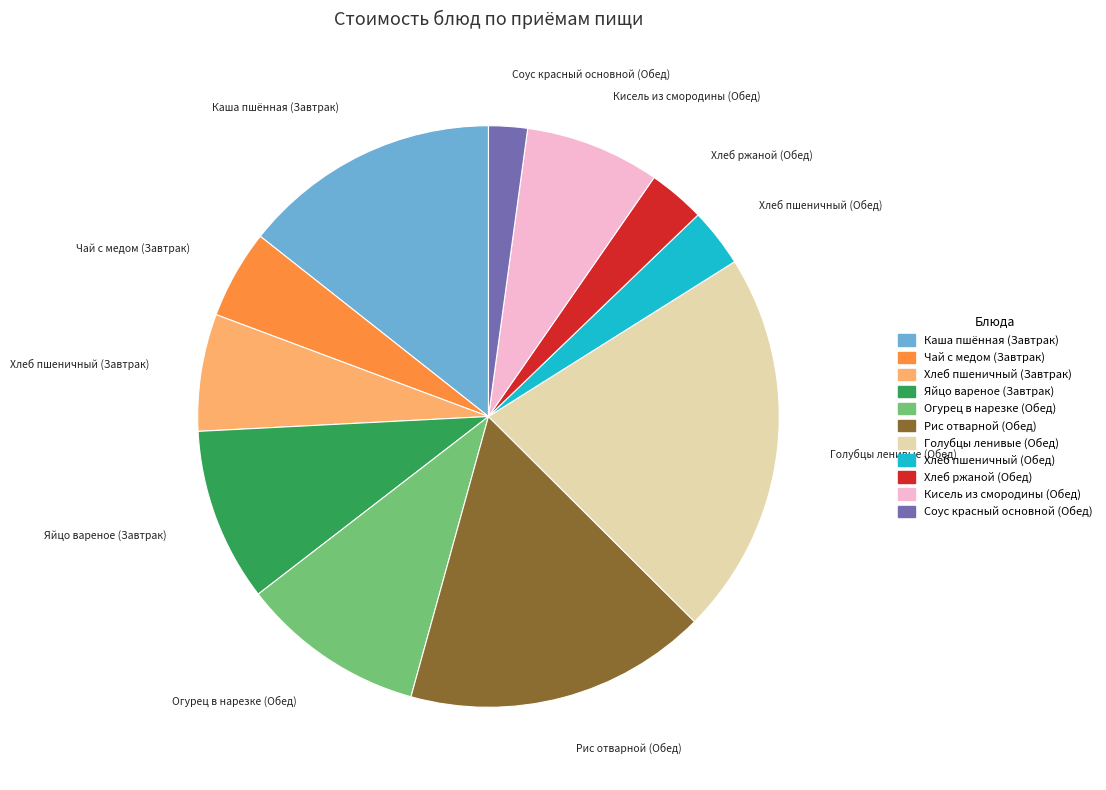

True or false: Яйцо вареное (Завтрак) accounts for 10% of the total.

True